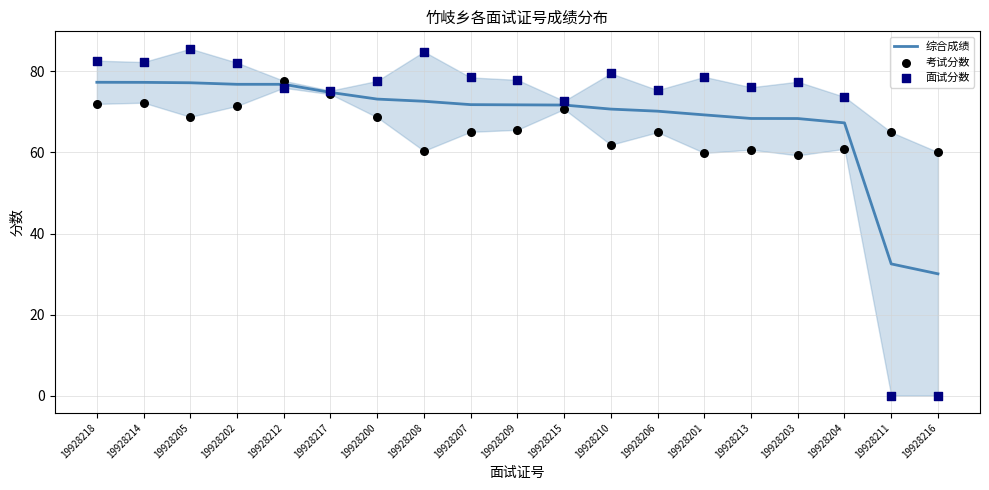

What are all the series names shown in the legend?

综合成绩, 考试分数, 面试分数